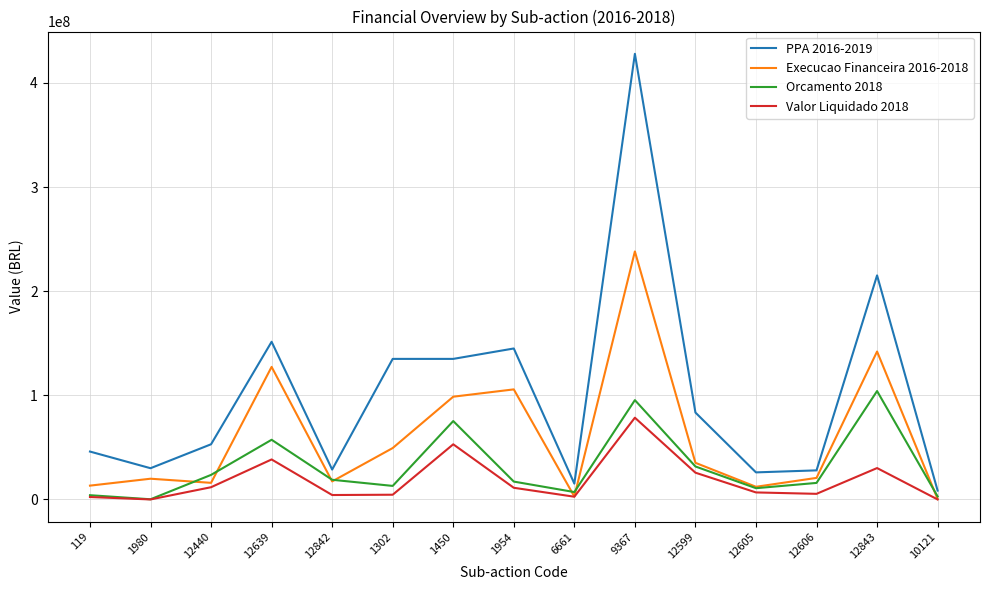

Which series has the largest range (max minus min)?

PPA 2016-2019